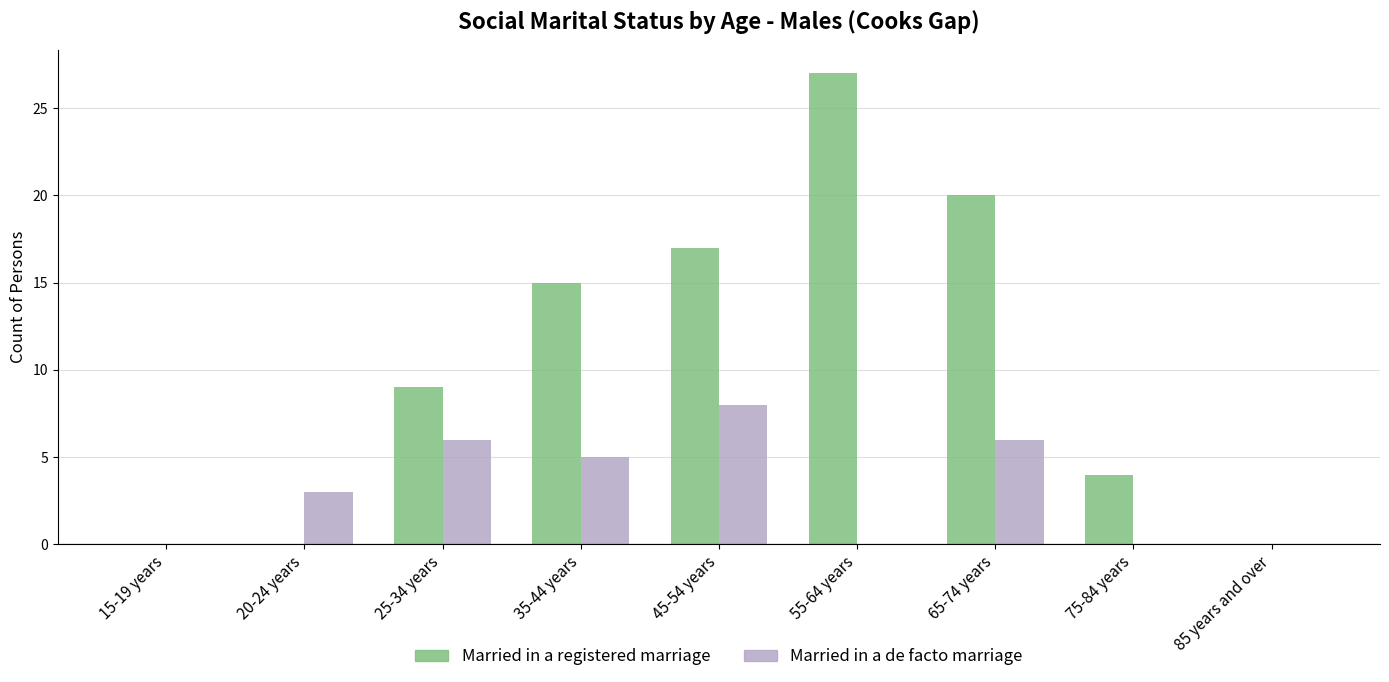

What is the highest value of the Married in a de facto marriage series?

8